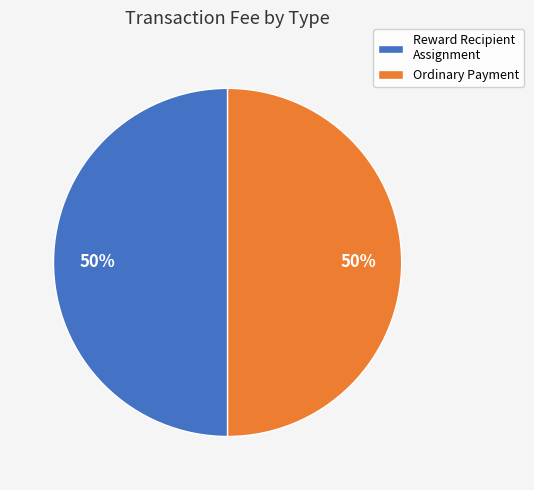

To the nearest percent, what percentage of the pie is Reward Recipient Assignment?

50%